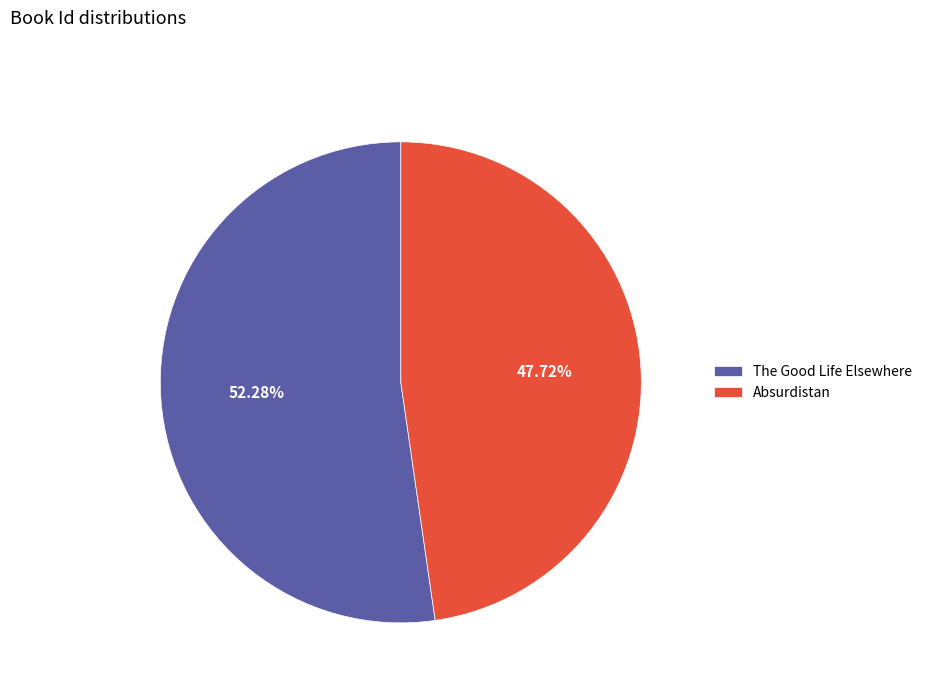

Does any single category account for the majority?

Yes